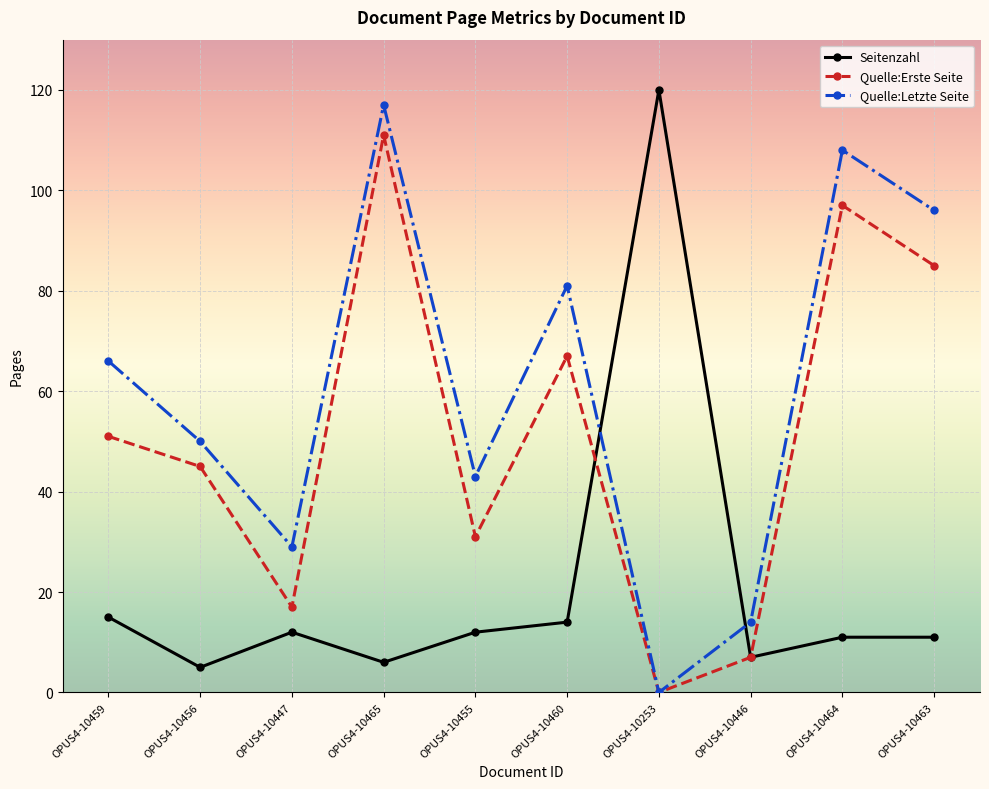

Is it true that Quelle:Erste Seite equals 43 at OPUS4-10253?

False